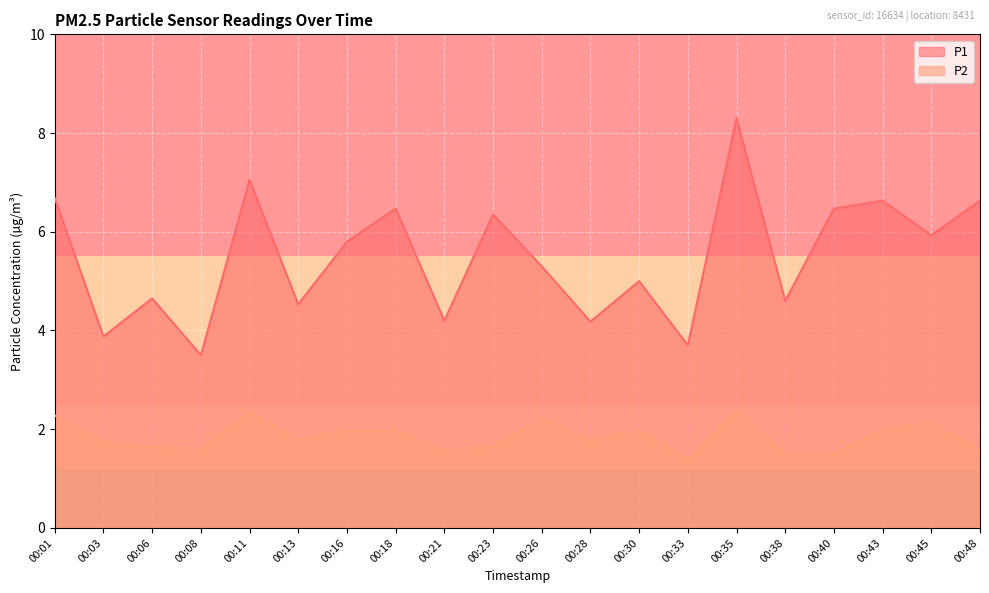

Rank the series by their maximum value, from highest to lowest.

P1, P2